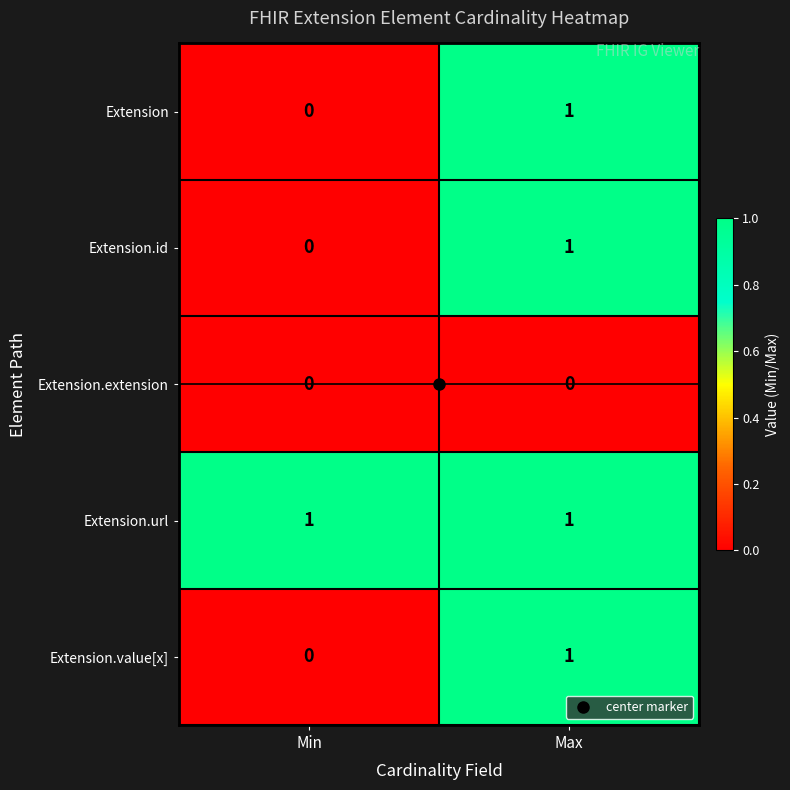

List the labels in order of Extension.value[x] value, largest first.

Max, Min